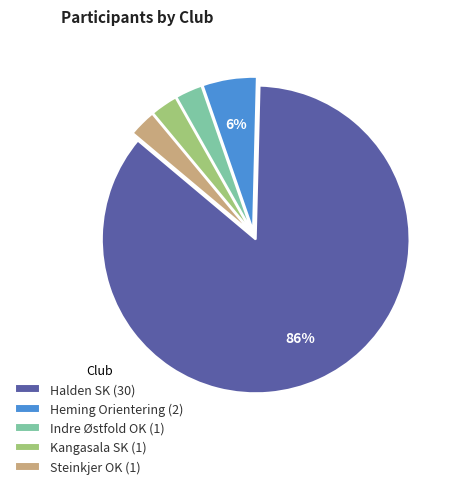

To the nearest percent, what portion does Steinkjer OK represent?

3%